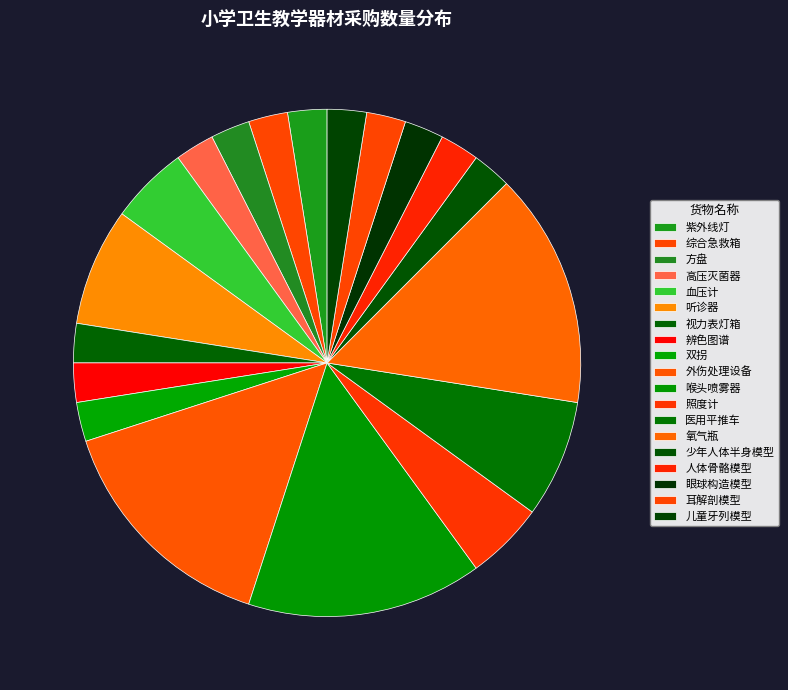

Count the number of slices in the pie.

19